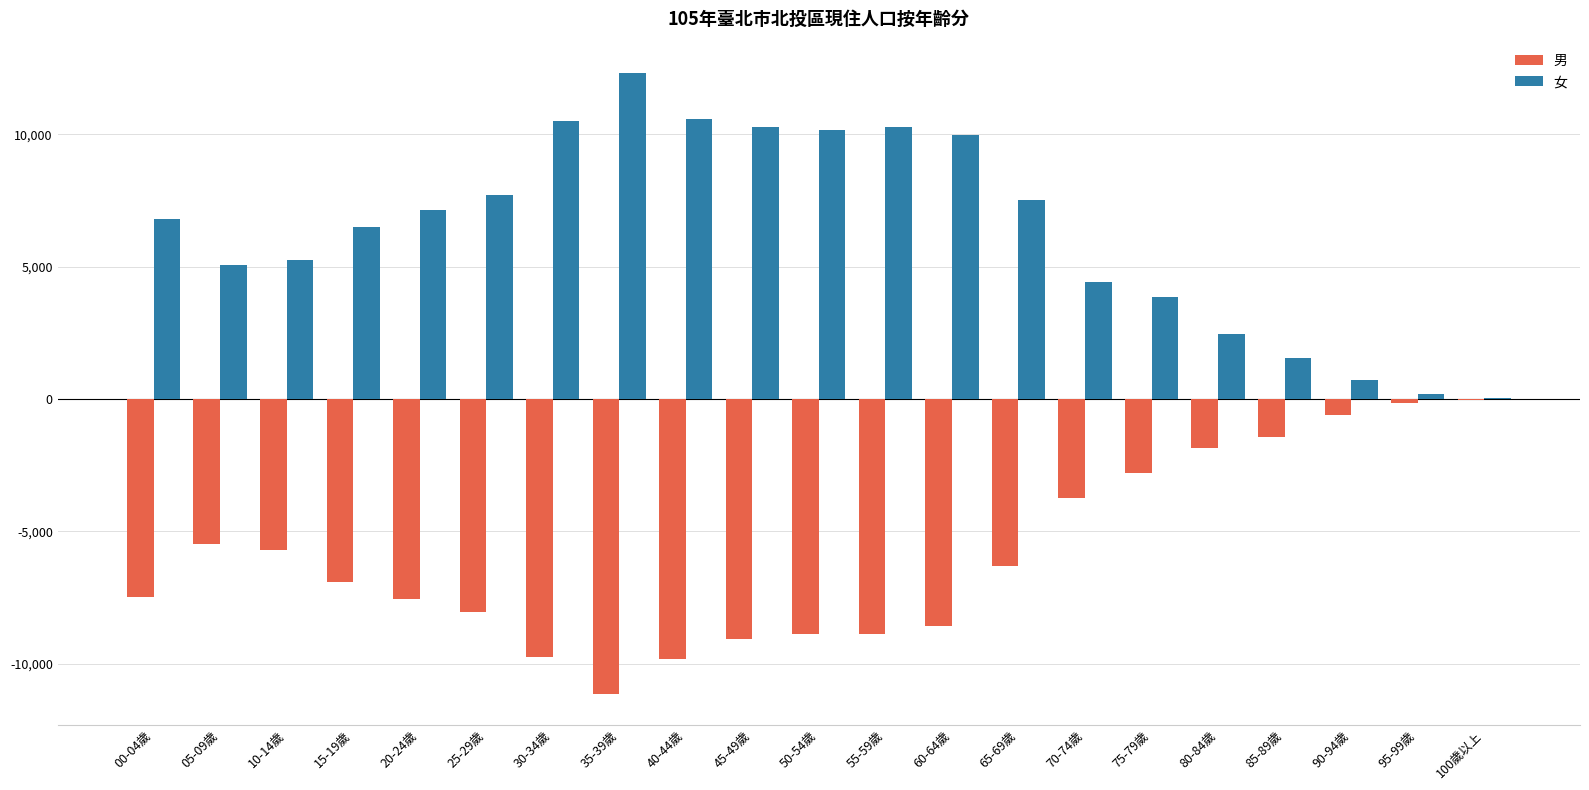

What are all the series names shown in the legend?

男, 女